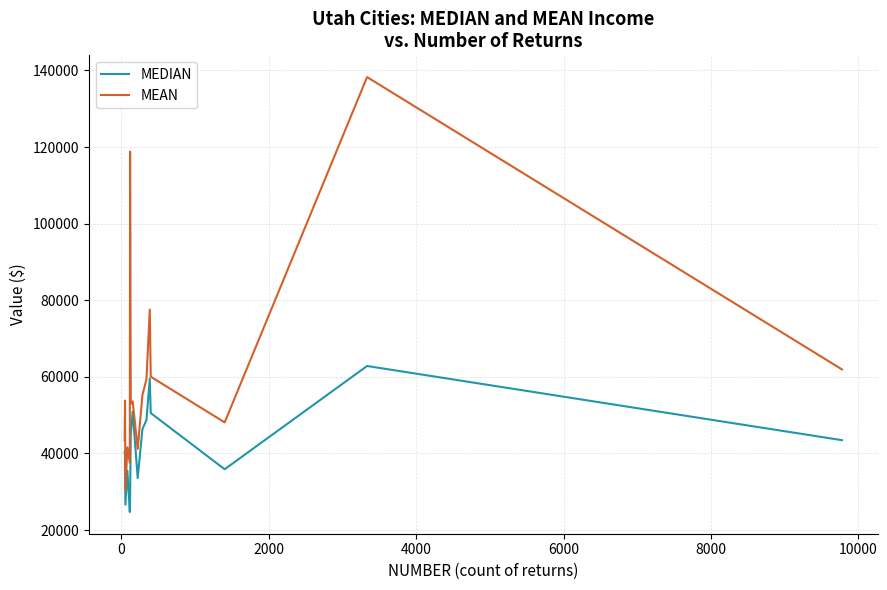

What is the average value of the MEAN series?

60853